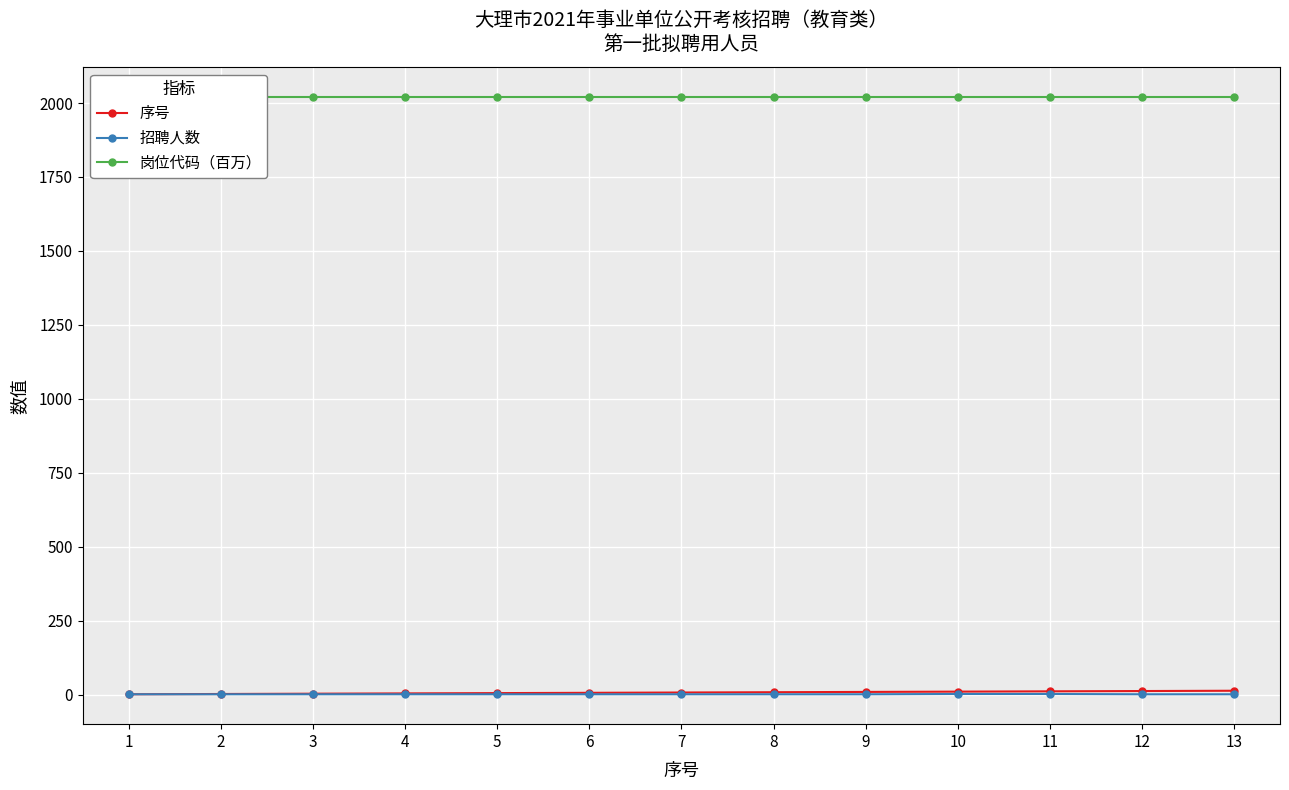

At how many categories does at least one series exceed 214?

13